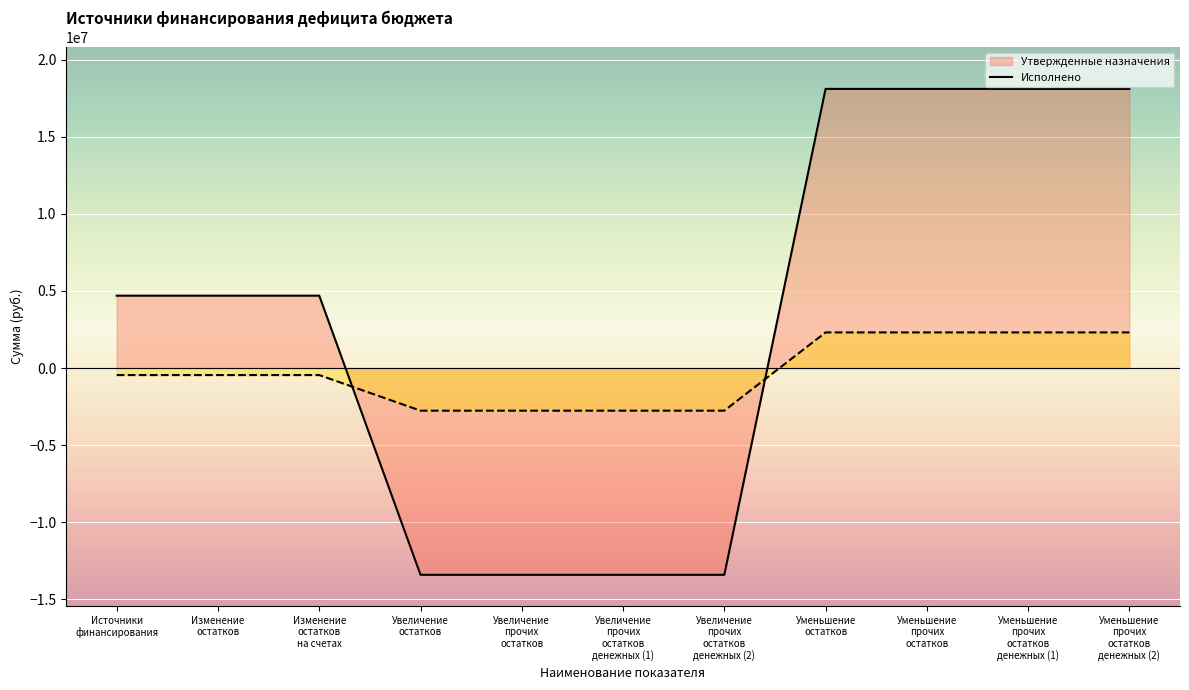

Rank the series by their average value, from highest to lowest.

Утвержденные назначения (линия), Исполнено (линия)